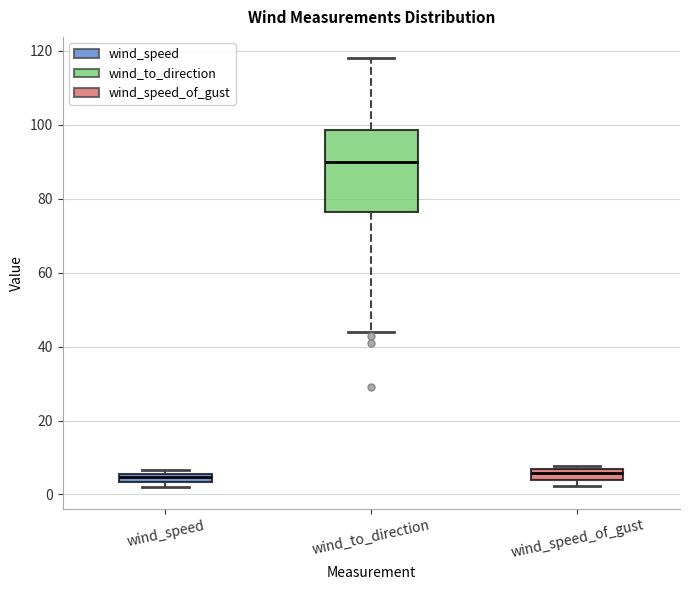

Which box is the tallest, from its lower edge to its upper edge?

wind_to_direction